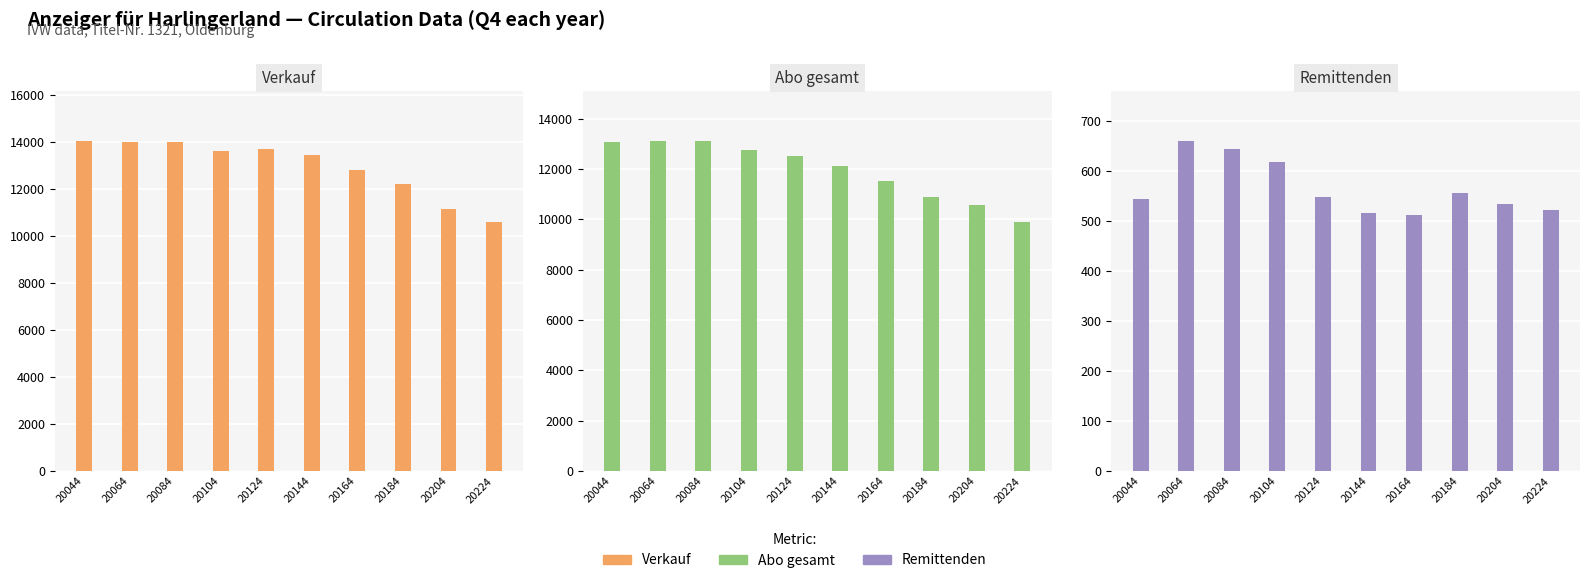

At which label does Abo gesamt reach its minimum?

20224